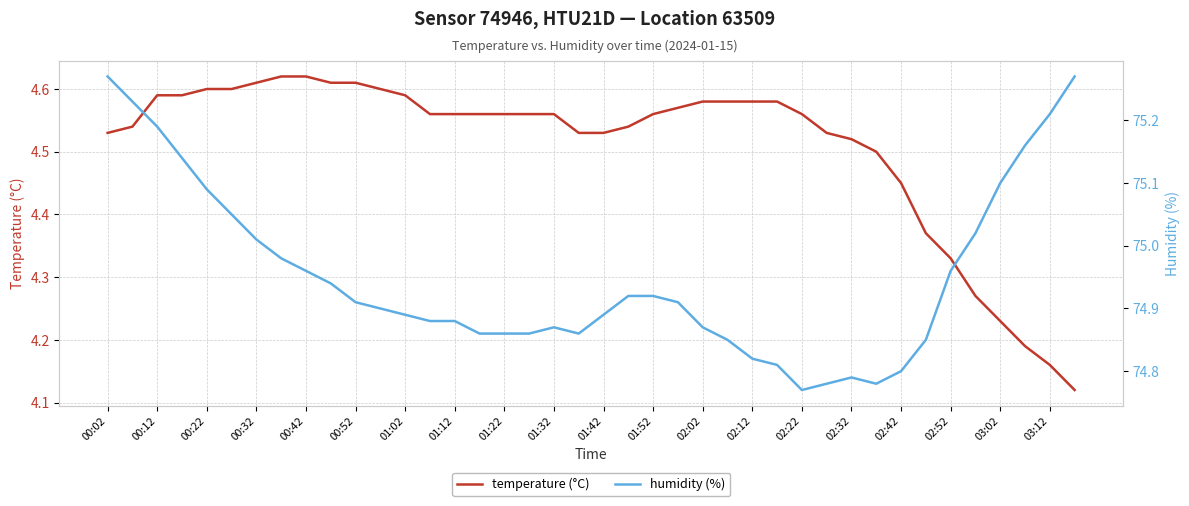

True or false: humidity (%) has more than 1 points higher than both neighbors.

True